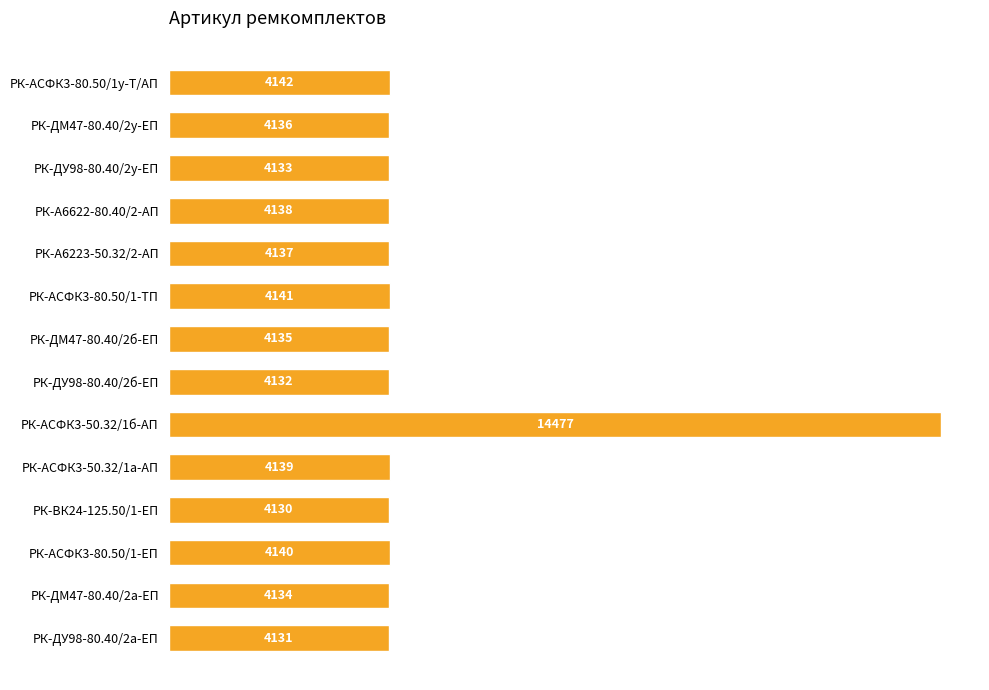

What is the value of the 1st bar from the top?

4142